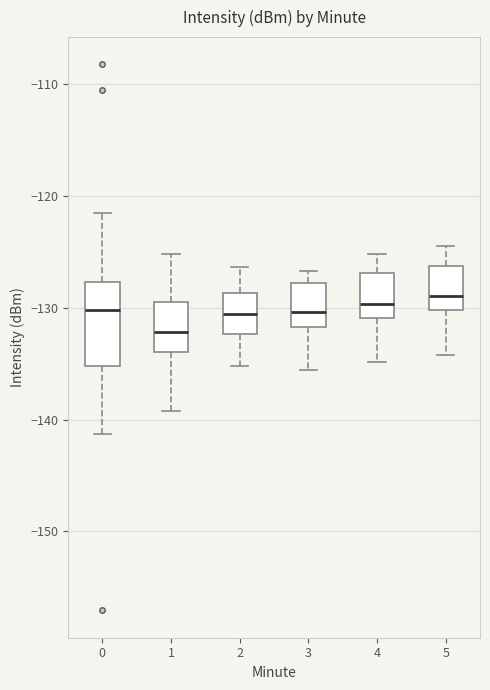

Reading left to right, read every box against the y-axis: the position of its median line, the range the box covers, and the ends of its whiskers. The values are not printed on the chart, so give them approximately, as read against the axis.

0: median -130, box -135 to -128, whiskers -141 to -122
1: median -132, box -134 to -129, whiskers -139 to -125
2: median -131, box -132 to -129, whiskers -135 to -126
3: median -130, box -132 to -128, whiskers -136 to -127
4: median -130, box -131 to -127, whiskers -135 to -125
5: median -129, box -130 to -126, whiskers -134 to -124